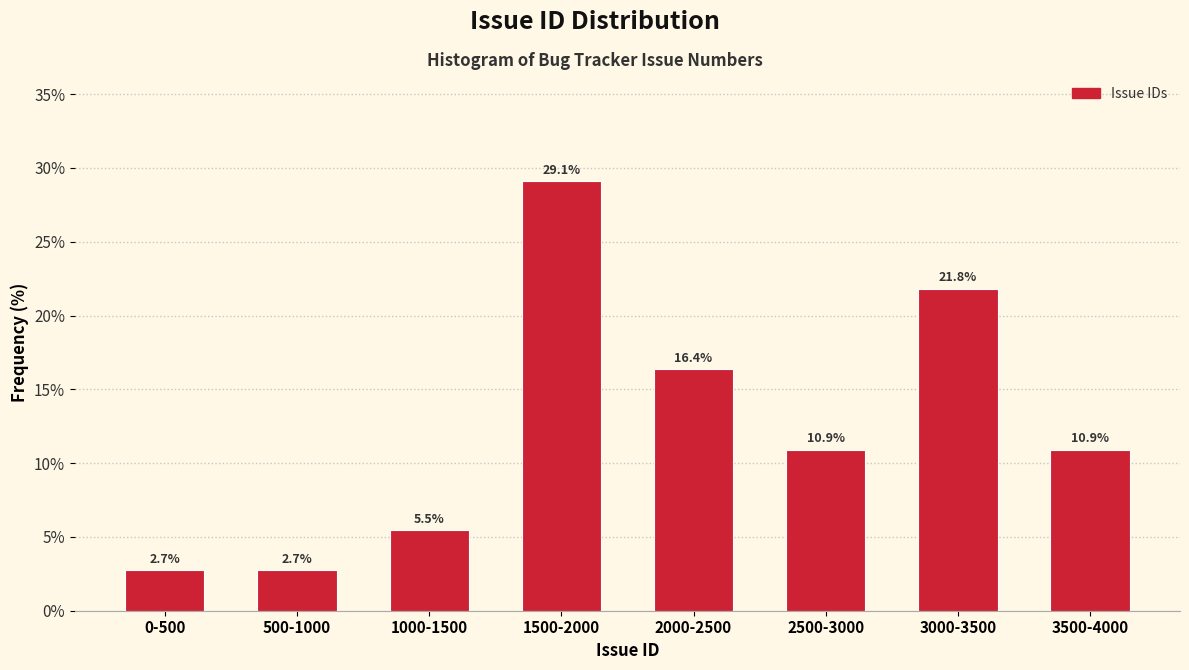

Reading left to right, list all the values displayed in this chart.

2.7	2.7	5.5	29.1	16.4	10.9	21.8	10.9